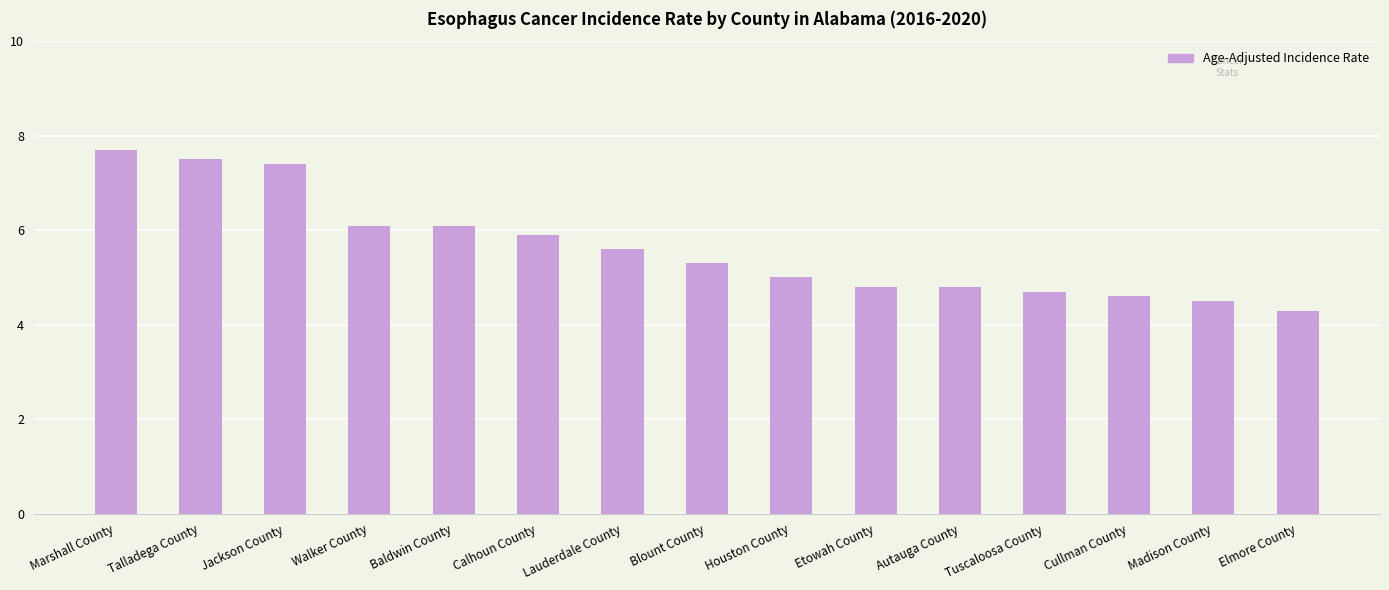

Where does the data first go above 5?

Marshall County